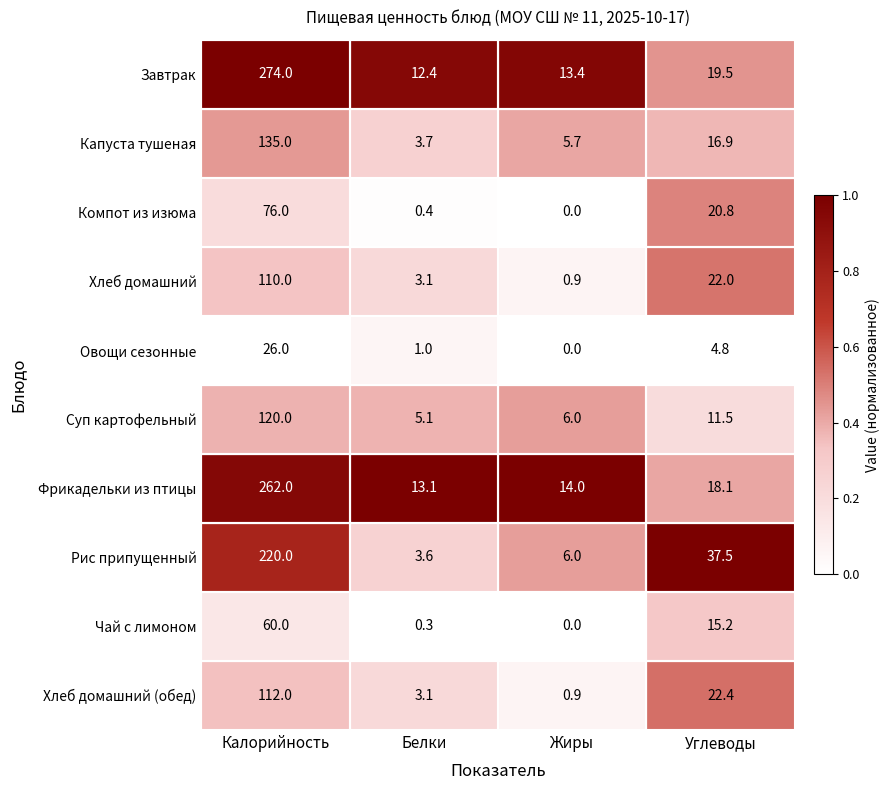

What is the difference between the highest and lowest values at Калорийность?

248.0